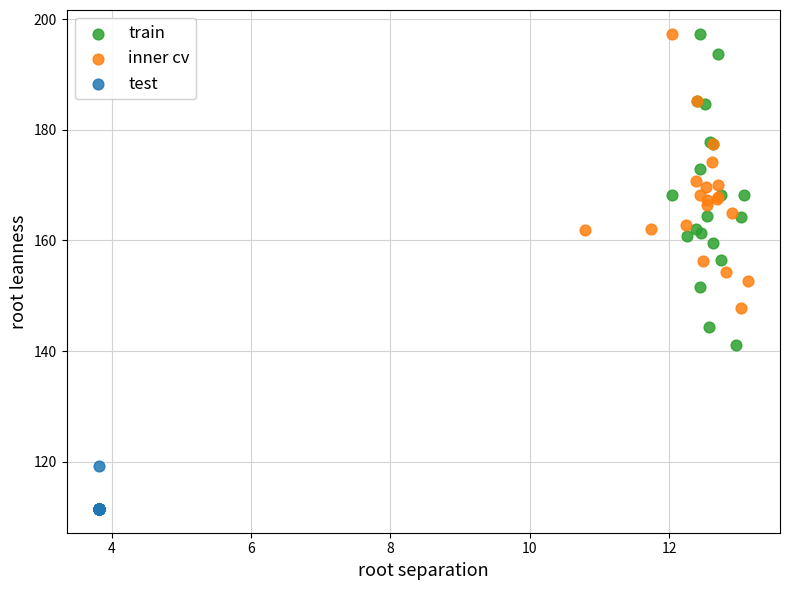

What are all the series names shown in the legend?

train, inner cv, test